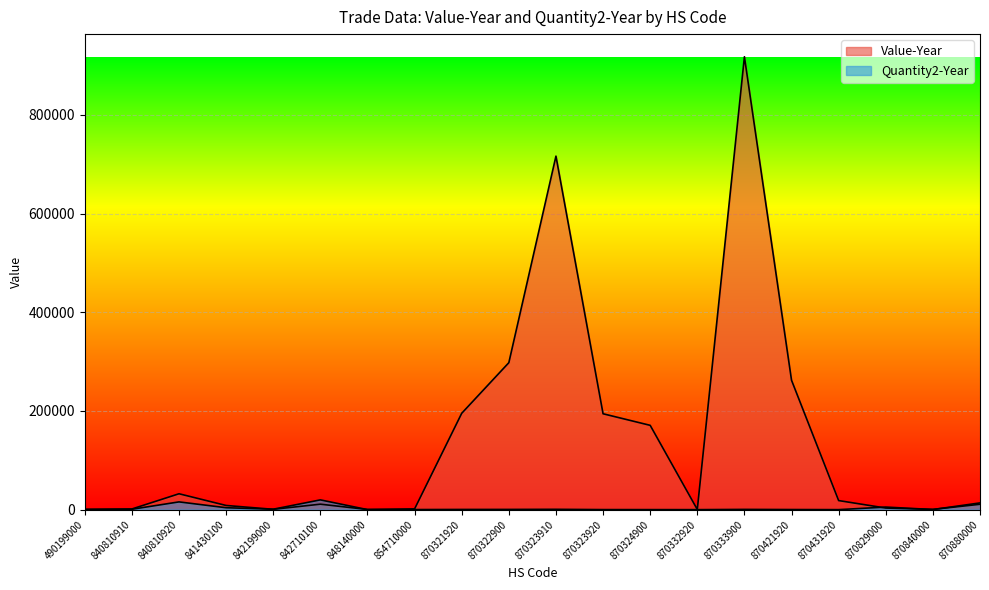

At which category does the chart reach its peak across all series?

870333900